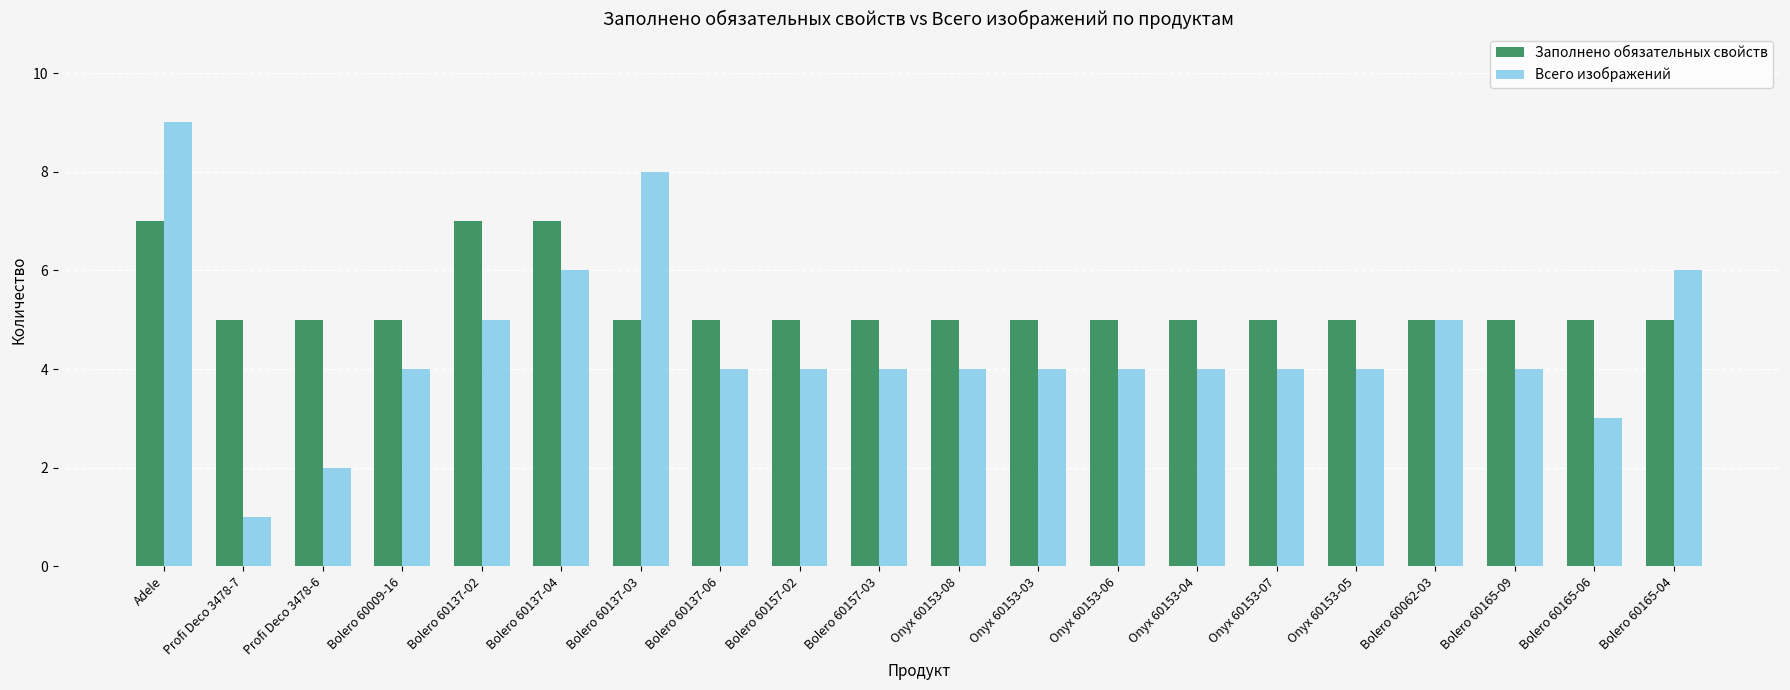

Which series has the widest spread of values?

Всего изображений